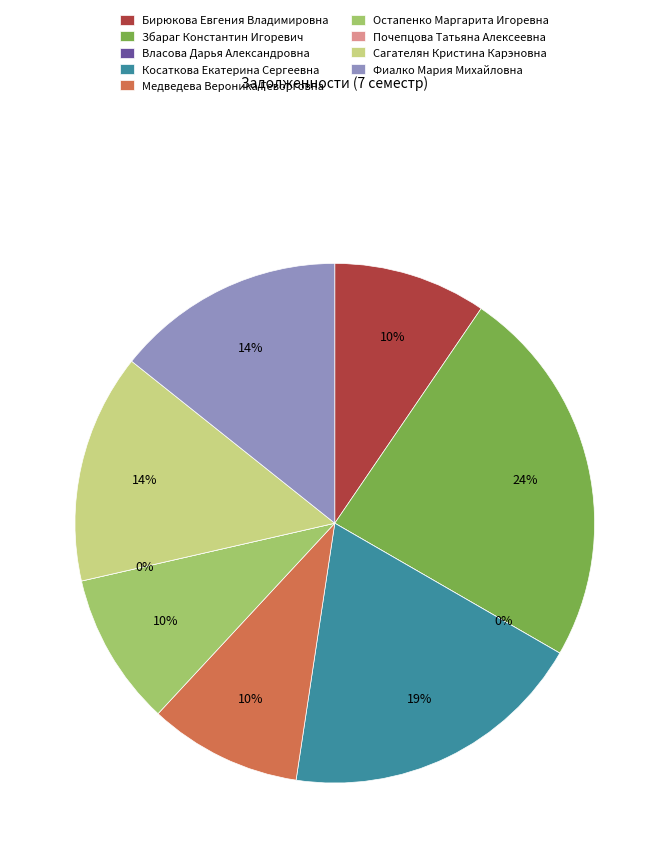

Is it true that Косаткова Екатерина Сергеевна is 31% of the pie?

False